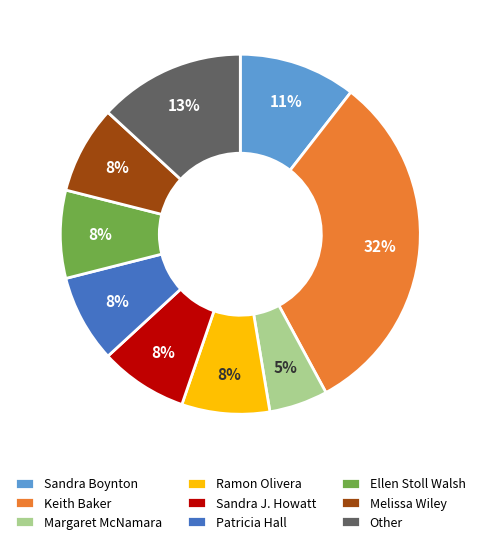

What percentage is the Margaret McNamara slice, to the nearest percent?

5%